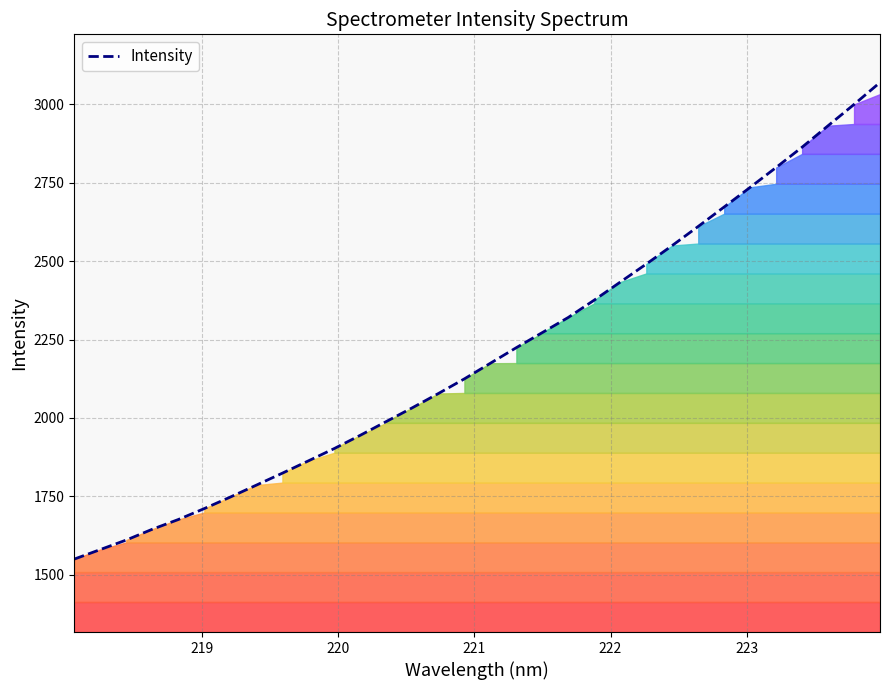

What is the maximum value shown in the chart?

3069.5